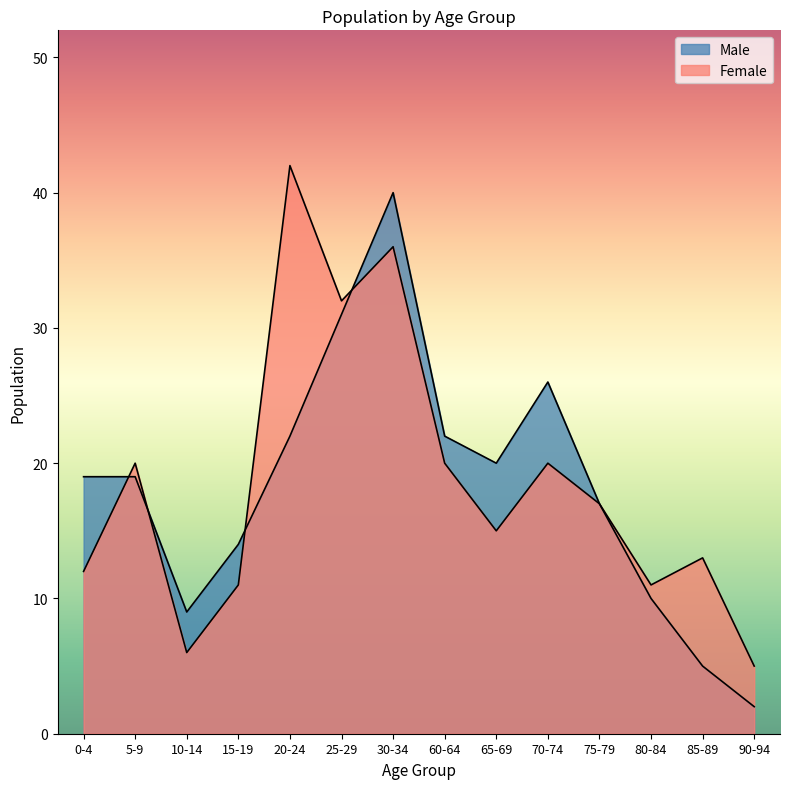

What is the label of the 8th point from the right?

30-34